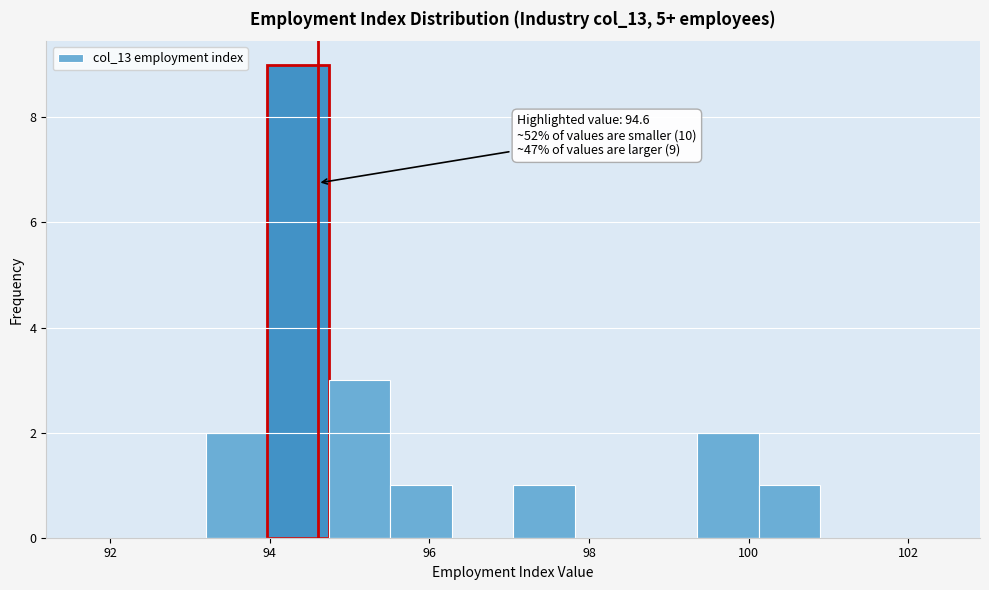

Read against the x-axis, roughly where is the centre of the tallest bar?

94.4